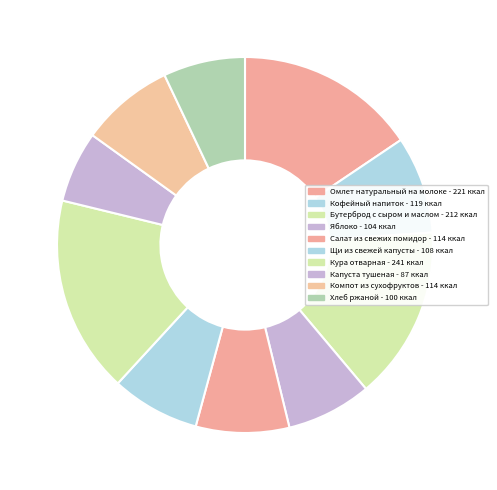

Count the number of slices in the pie.

10